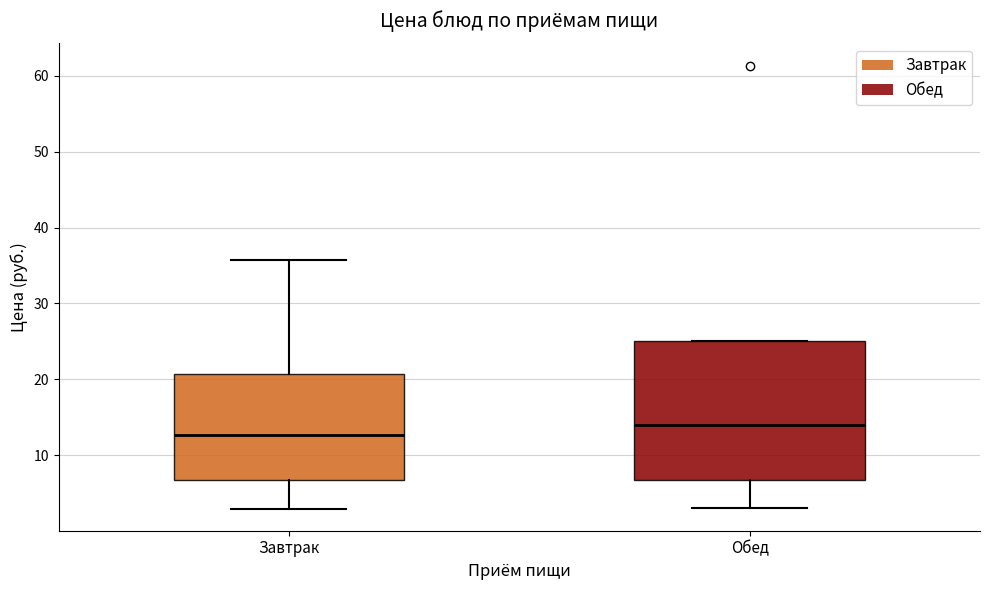

Reading left to right, read every box against the y-axis: the position of its median line, the range the box covers, and the ends of its whiskers. The values are not printed on the chart, so give them approximately, as read against the axis.

Завтрак: median 13, box 7 to 21, whiskers 3 to 36
Обед: median 14, box 7 to 25, whiskers 3 to 25